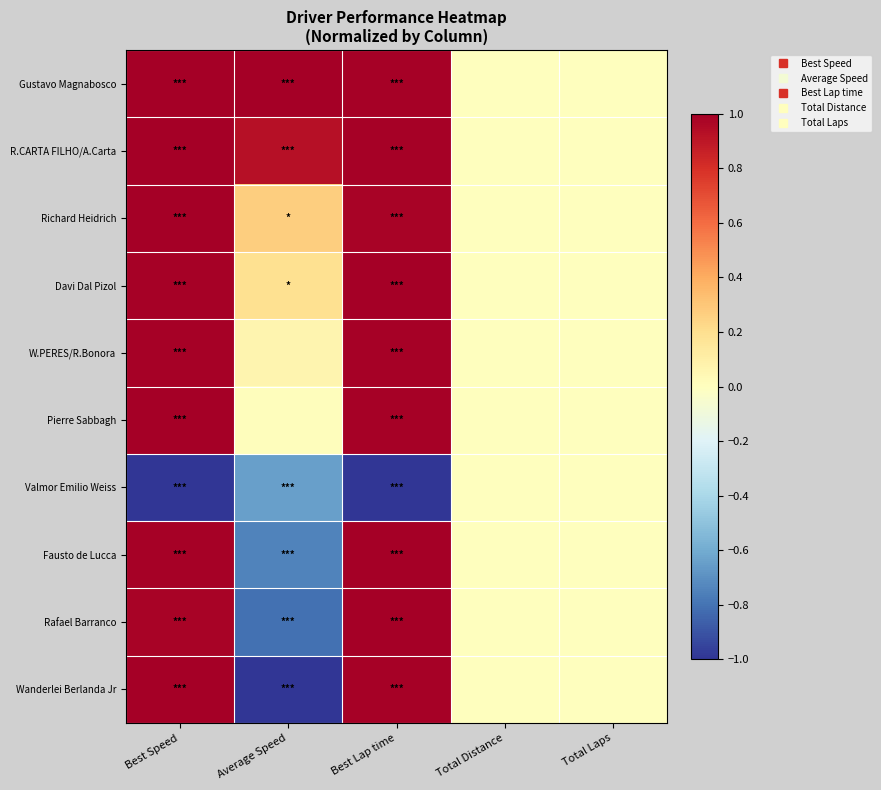

At how many categories does at least one series exceed 0?

3